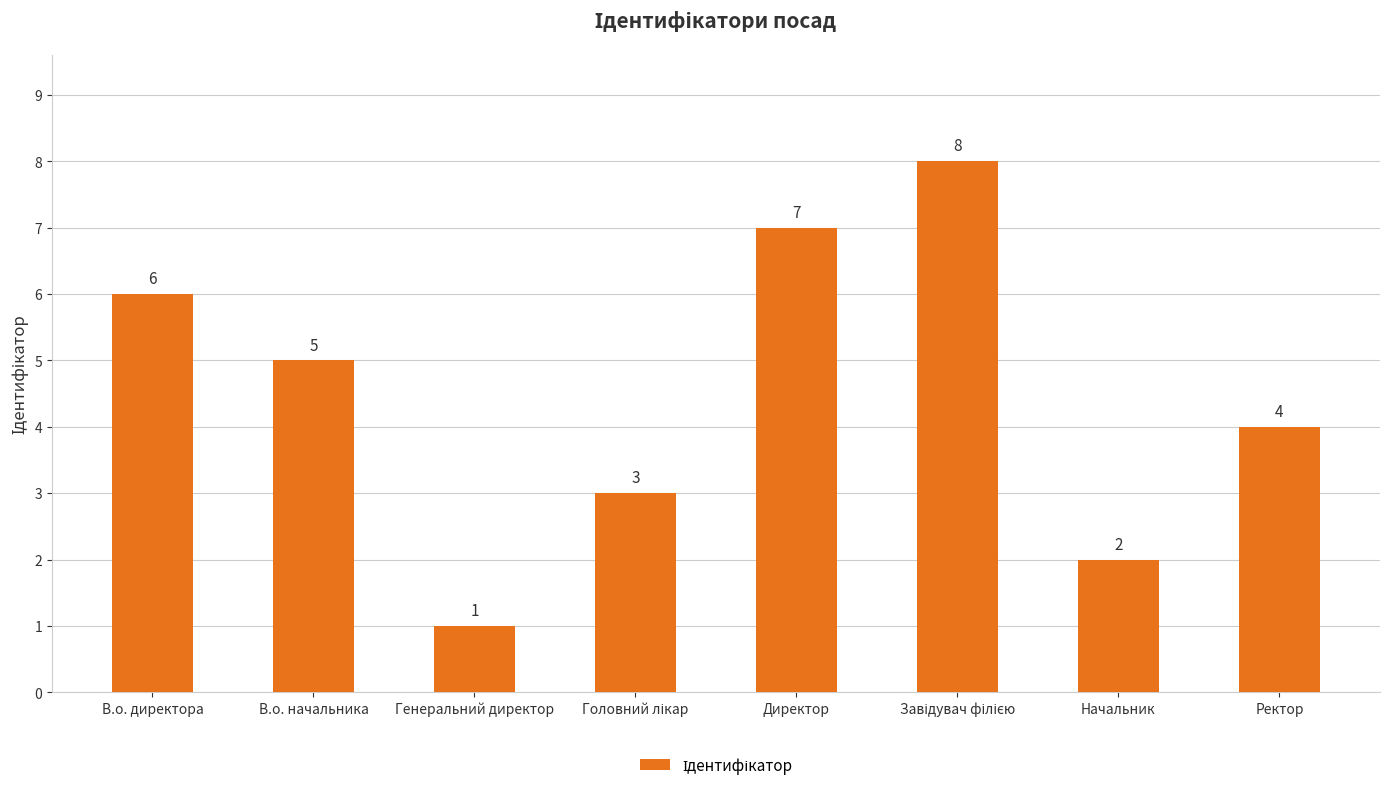

What is the change in value from В.о. начальника to Директор?

+2